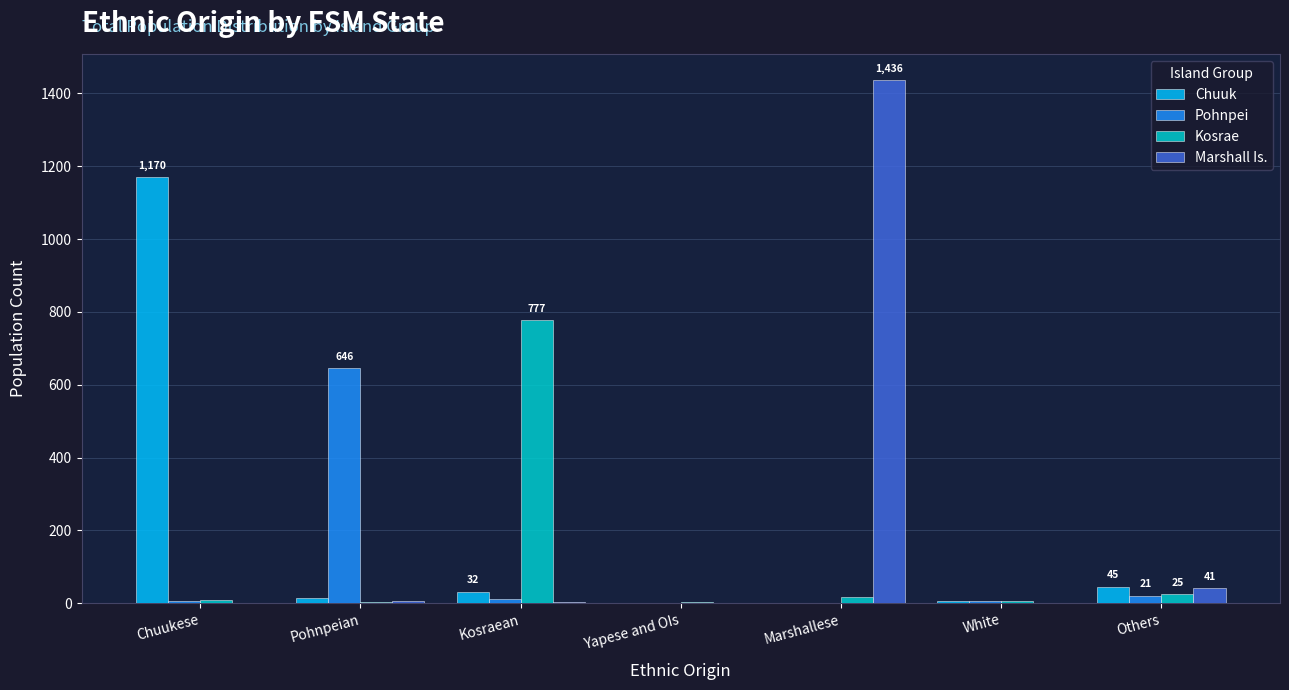

What are all the series names shown in the legend?

Chuuk, Pohnpei, Kosrae, Marshall Is.